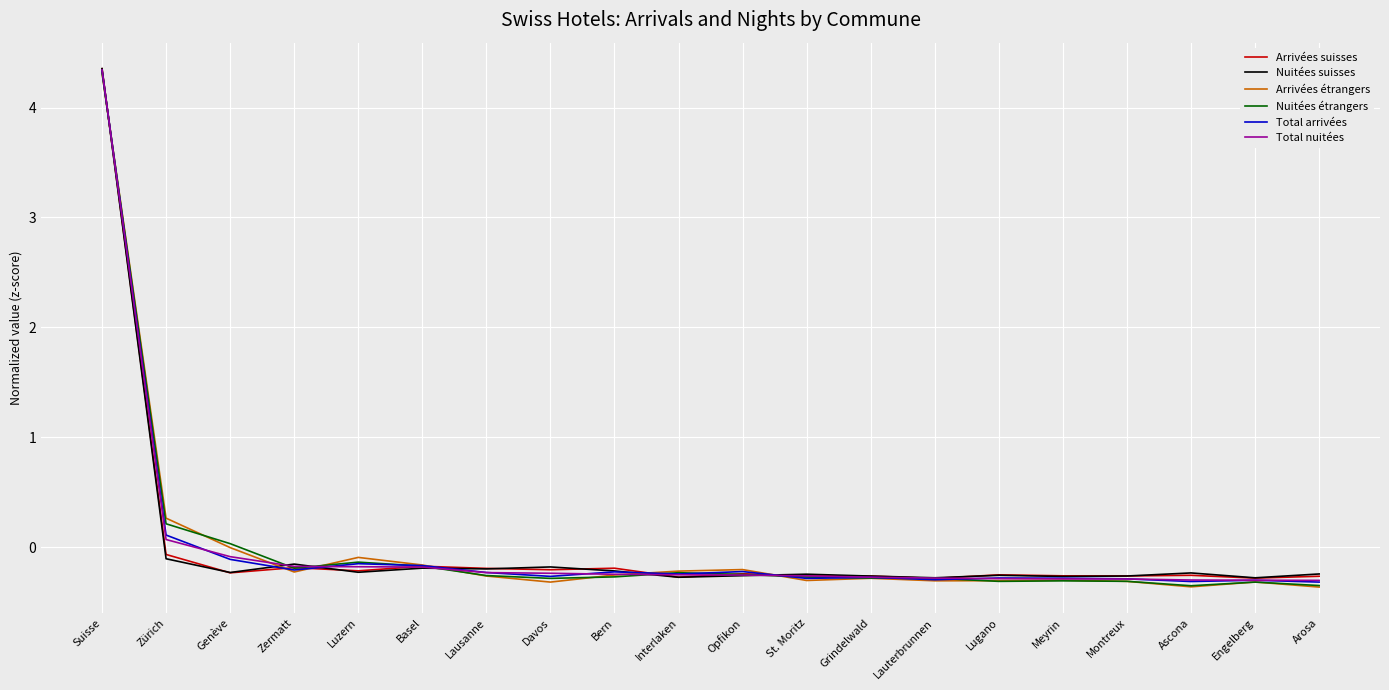

What is the approximate value of Arrivées étrangers at Zermatt?

-0.2